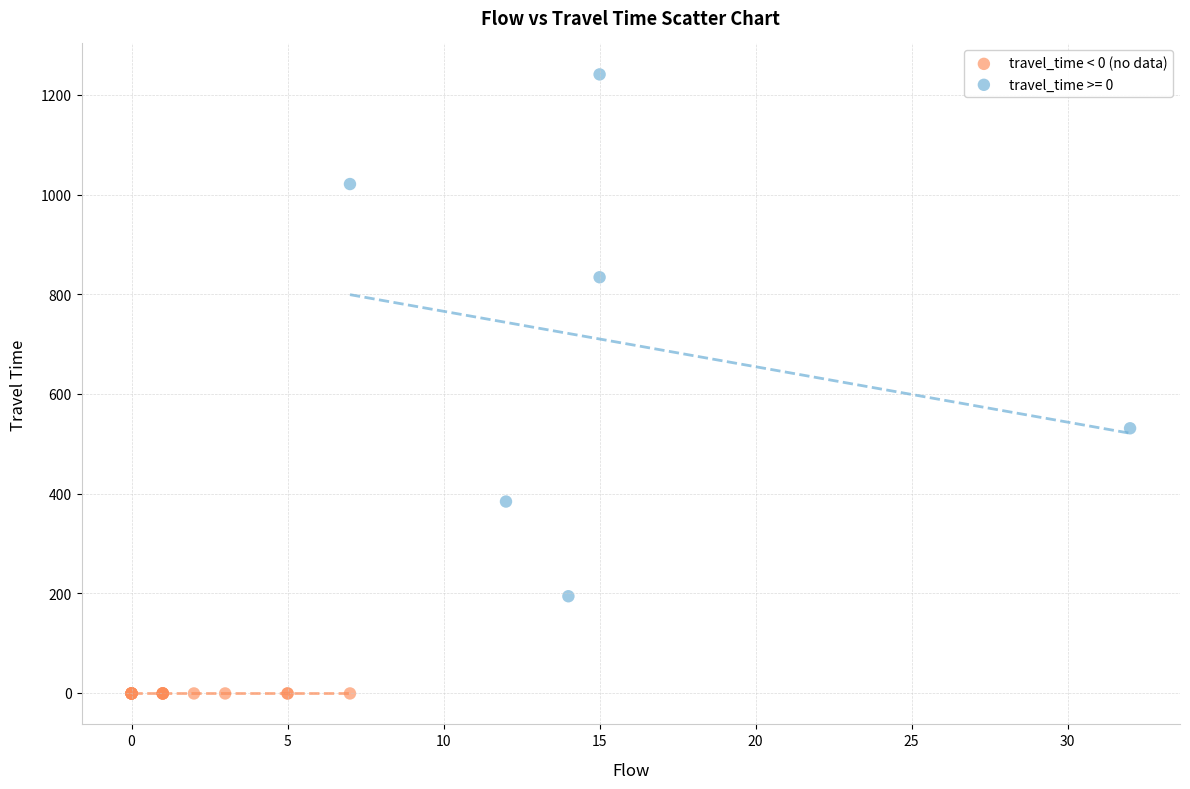

Which series contains the highest Y value?

travel_time >= 0